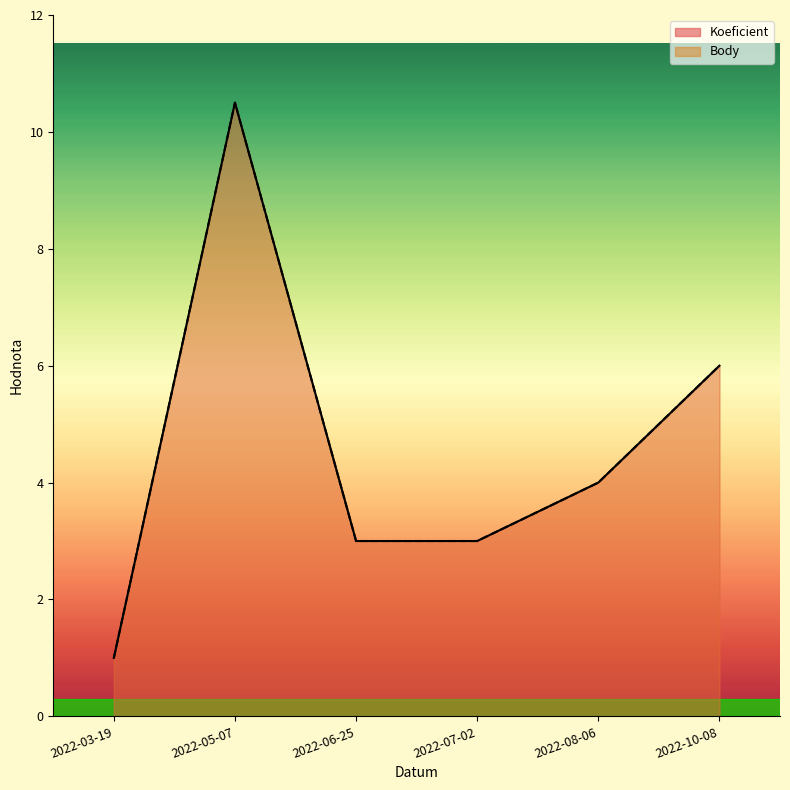

Which series has the largest range (max minus min)?

Koeficient